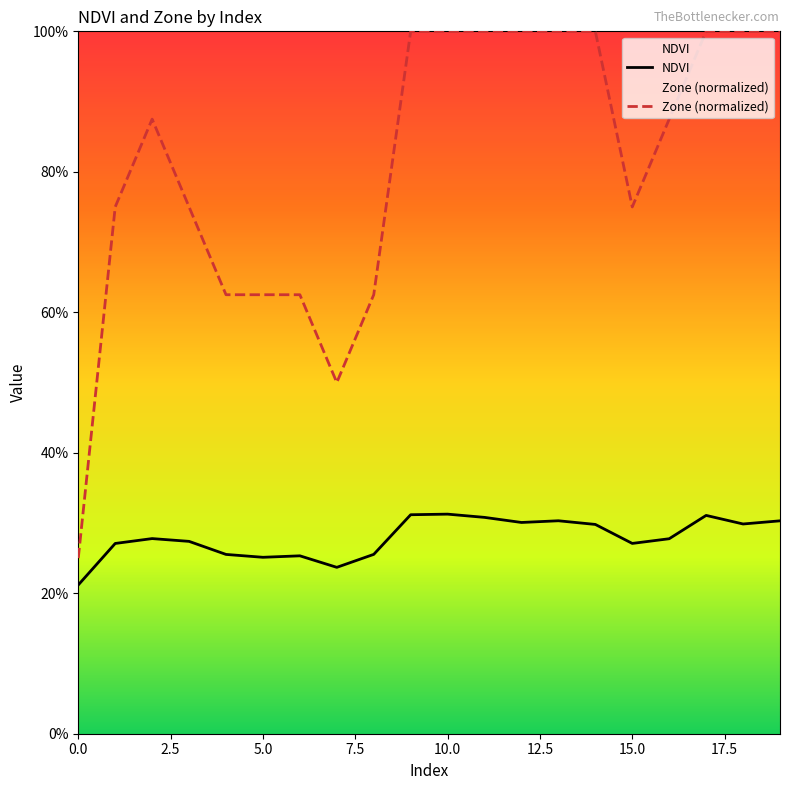

How many interior local peaks does the Zone (normalized) series have?

1